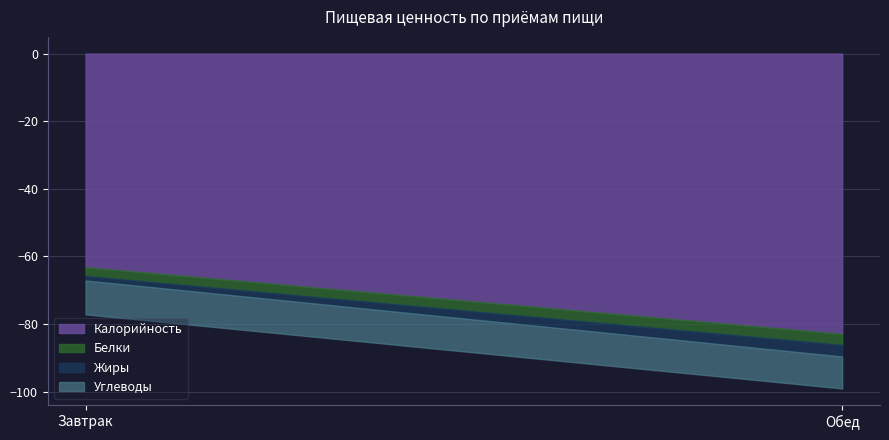

The value of Жиры at Завтрак is 20.3. True or false?

False